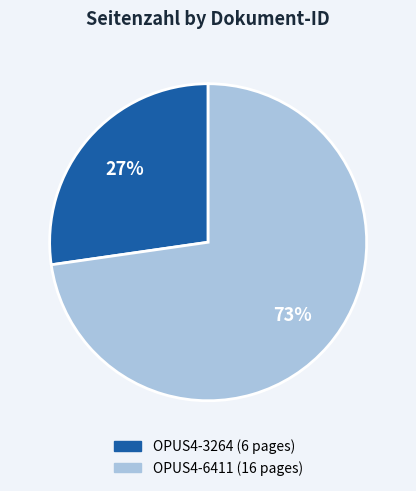

How many segments does this pie chart have?

2